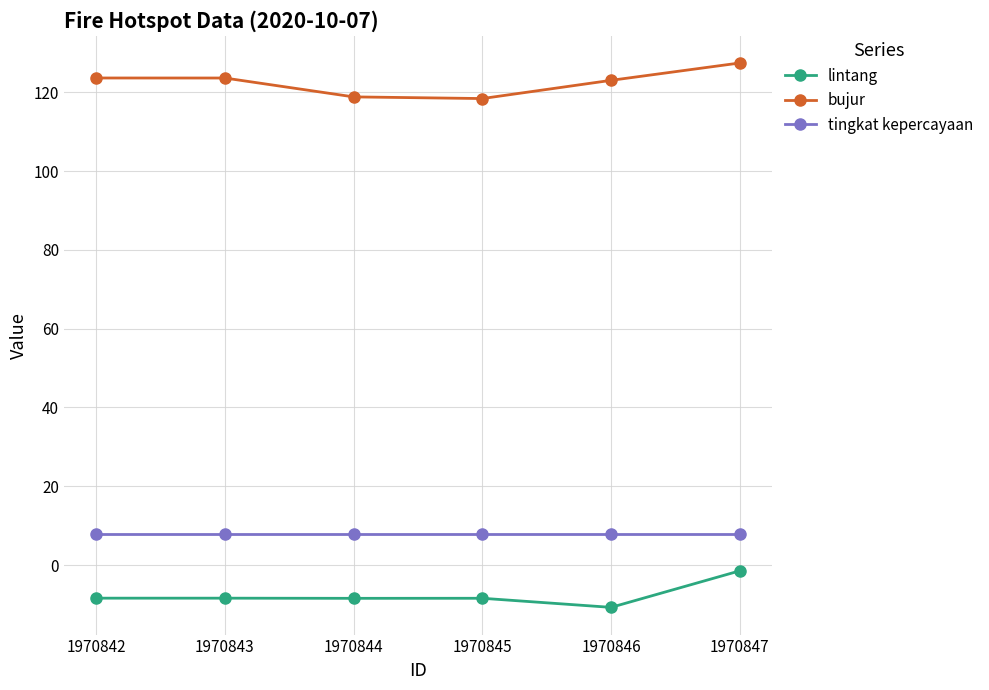

What is the value of the lintang point at the 3rd from the left?

-8.4